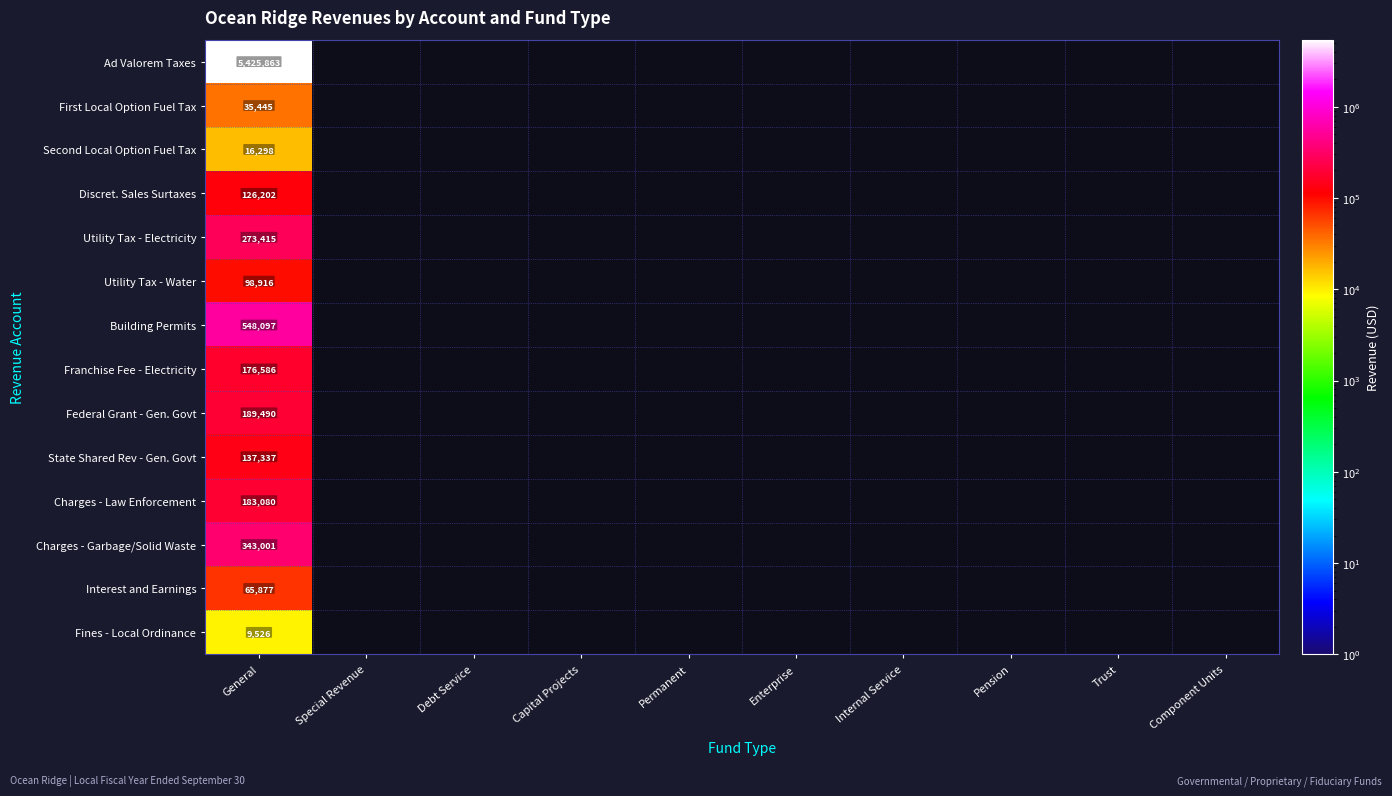

The value of Utility Tax - Electricity at General is 273415. True or false?

True